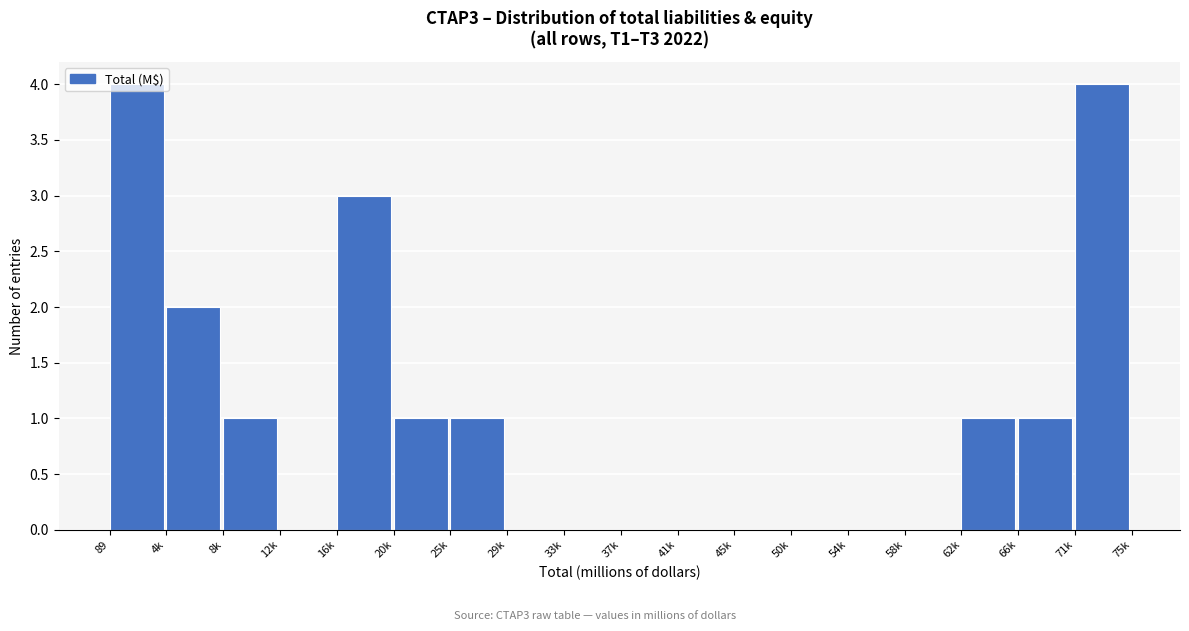

Between 66k and 58k, which is larger?

66k